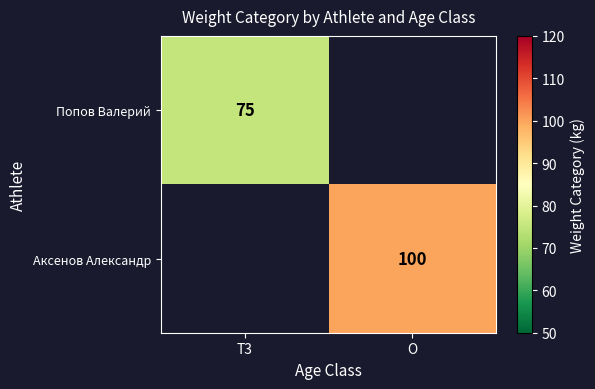

How many data points does each series have?

2